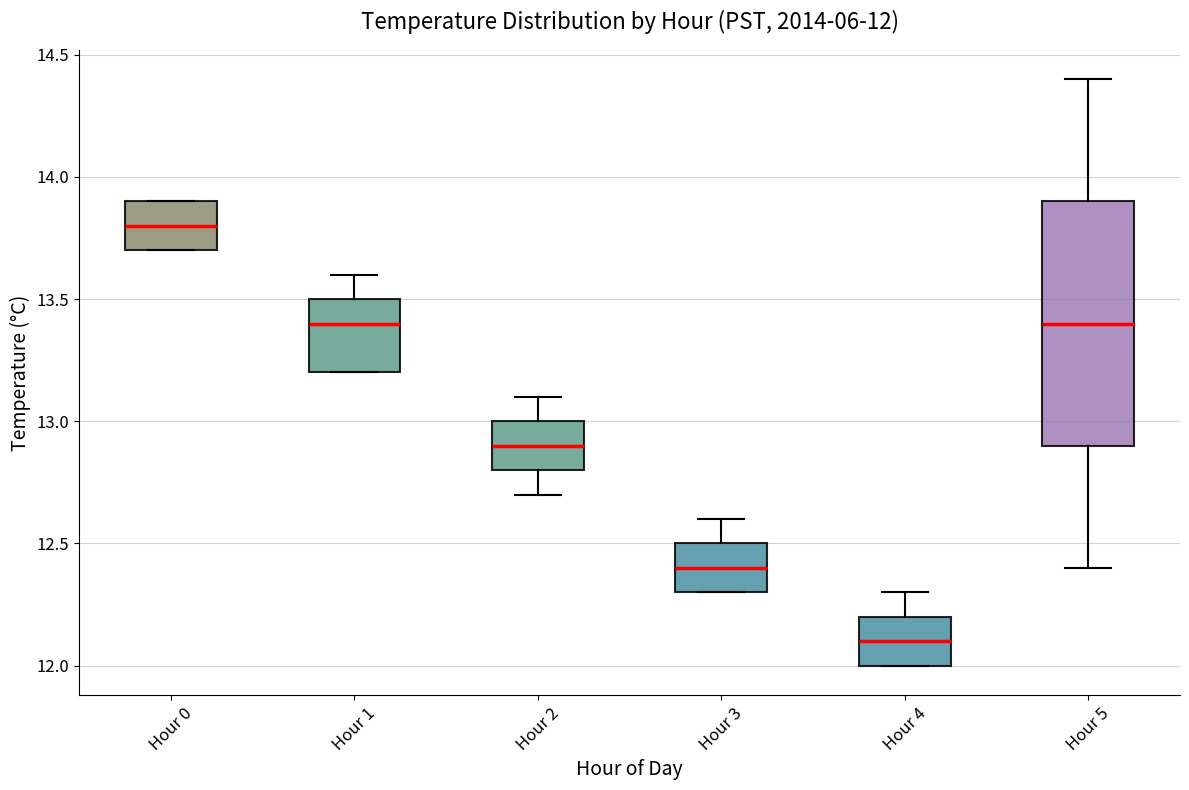

Comparing the boxes themselves (not the whiskers), which one is the tallest?

Hour 5